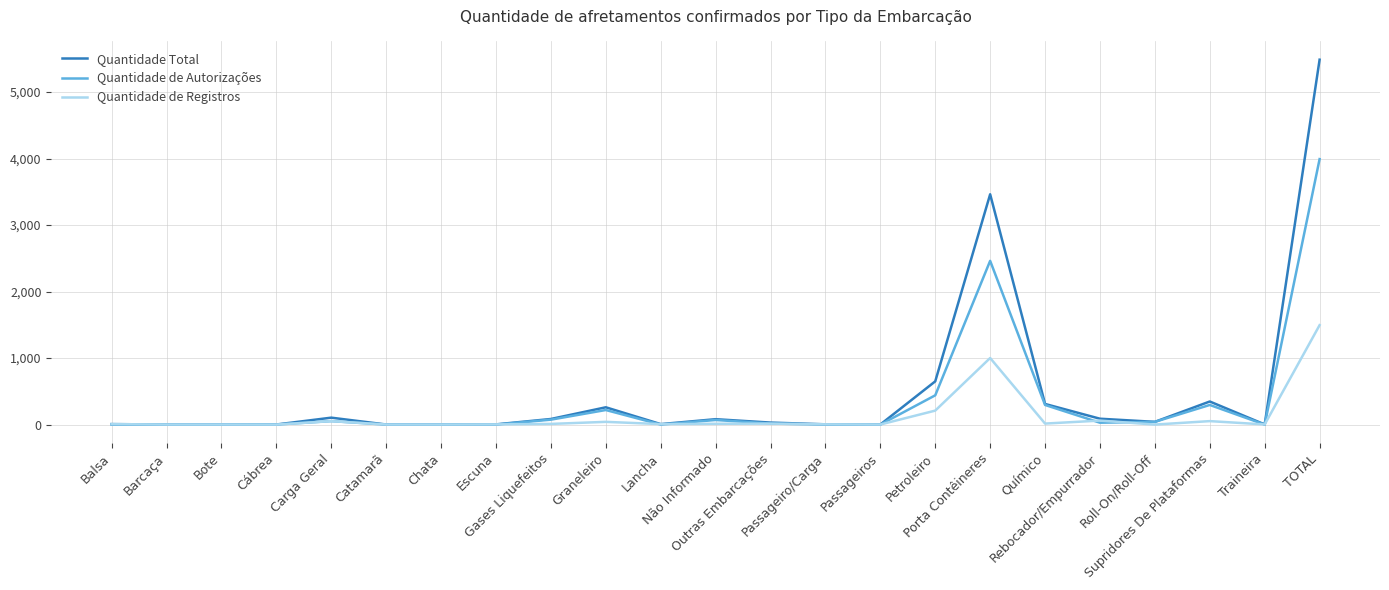

Rank the series by their maximum value, from highest to lowest.

Quantidade Total, Quantidade de Autorizações, Quantidade de Registros